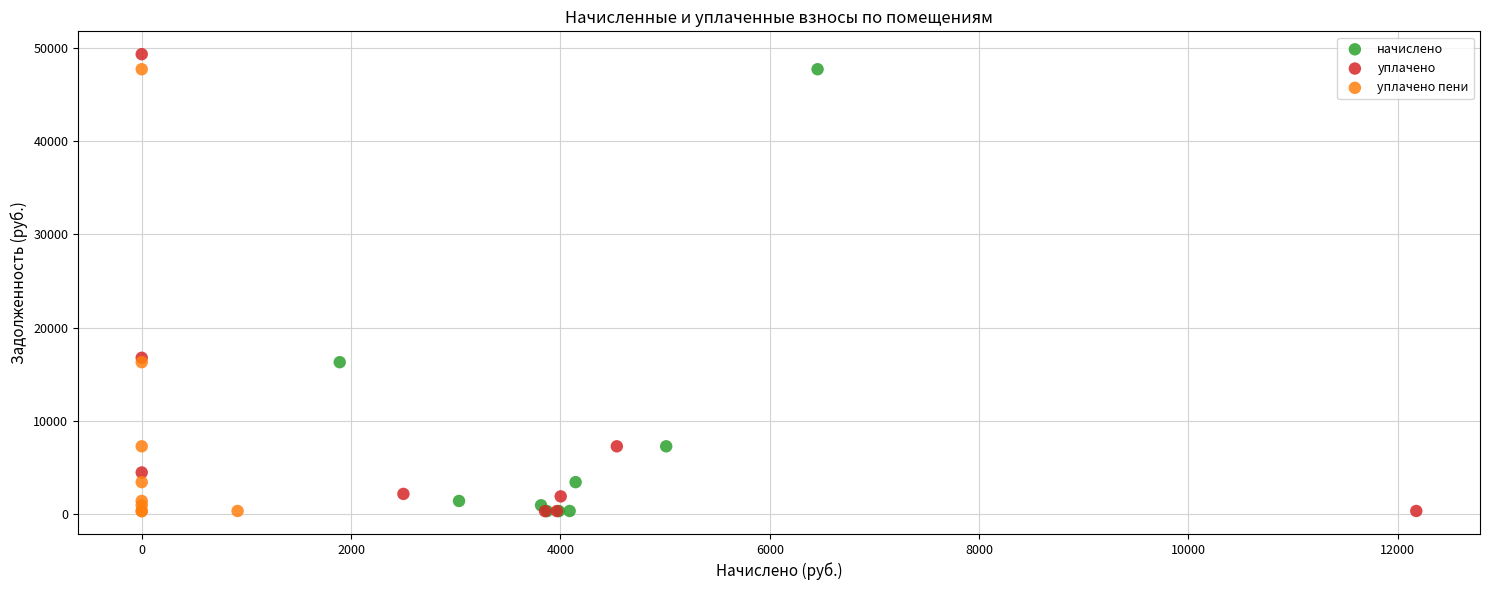

What are all the series names shown in the legend?

начислено, уплачено, уплачено пени